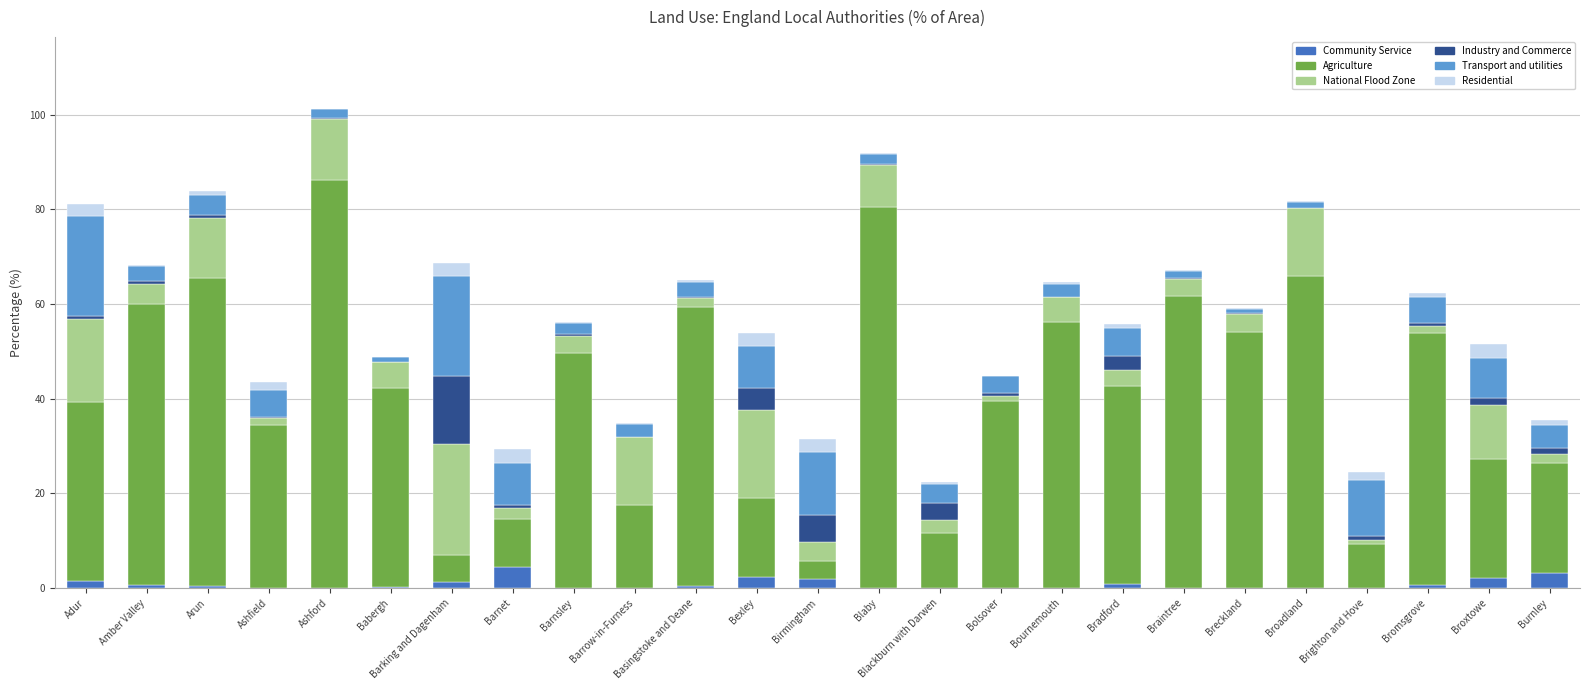

What are all the series names shown in the legend?

Community Service, Agriculture, National Flood Zone, Industry and Commerce, Transport and utilities, Residential